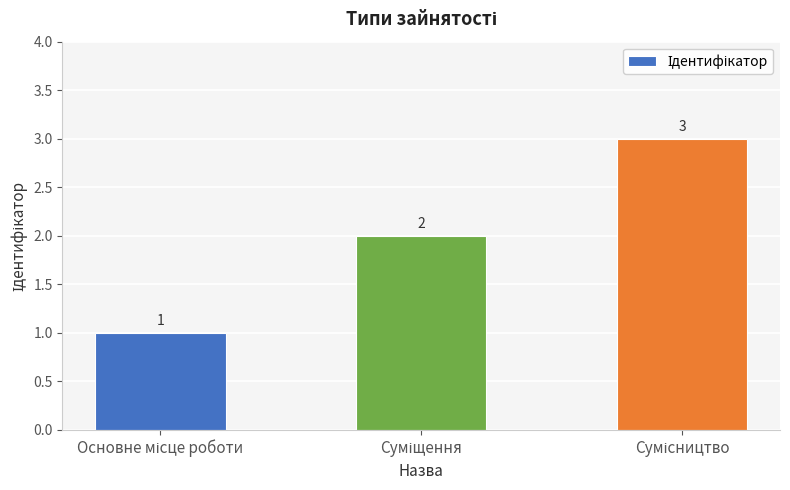

Count the values in the range 1 to 3.

3